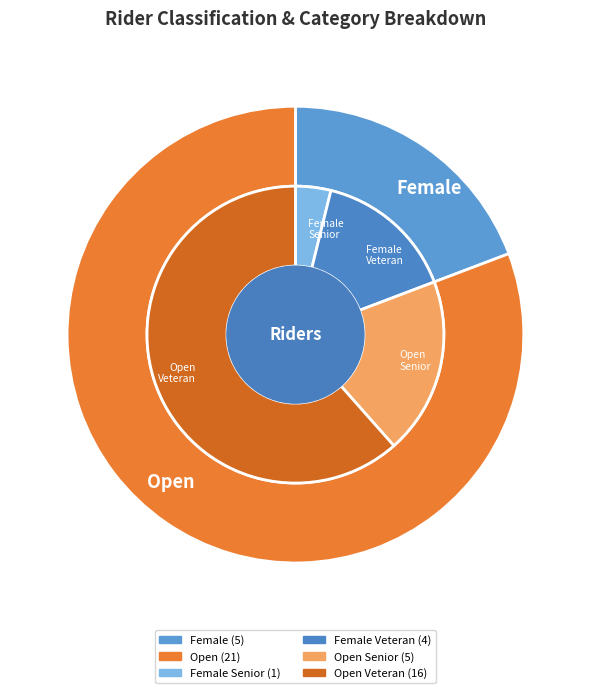

To the nearest percent, what portion does Female represent?

19%